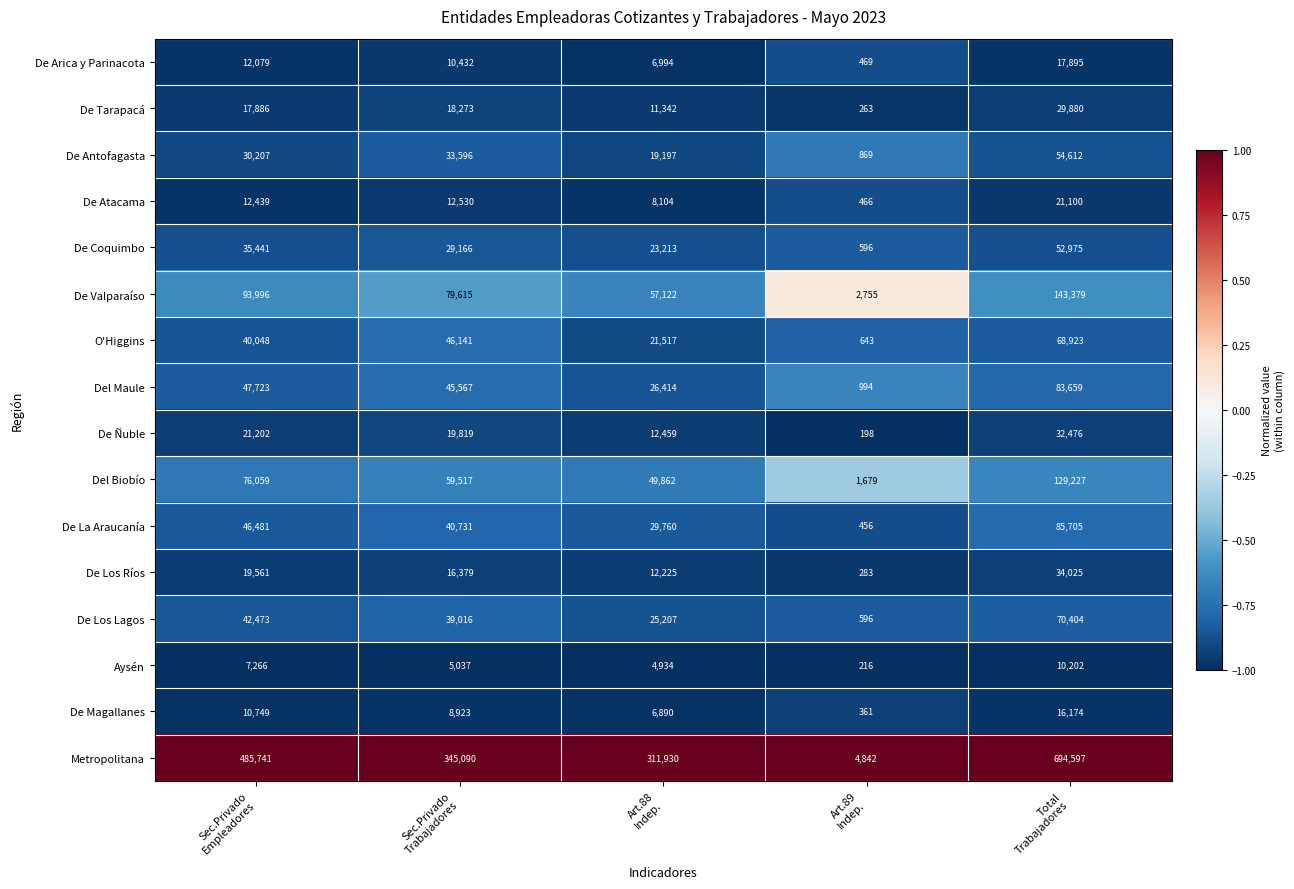

What is the lowest value of the De La Araucanía series?

456